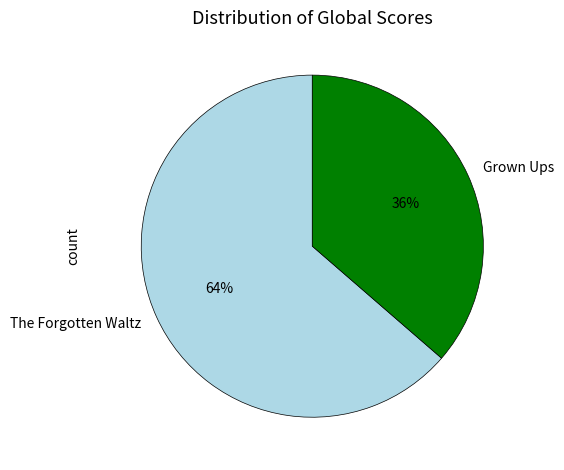

How many slices are in this pie chart?

2